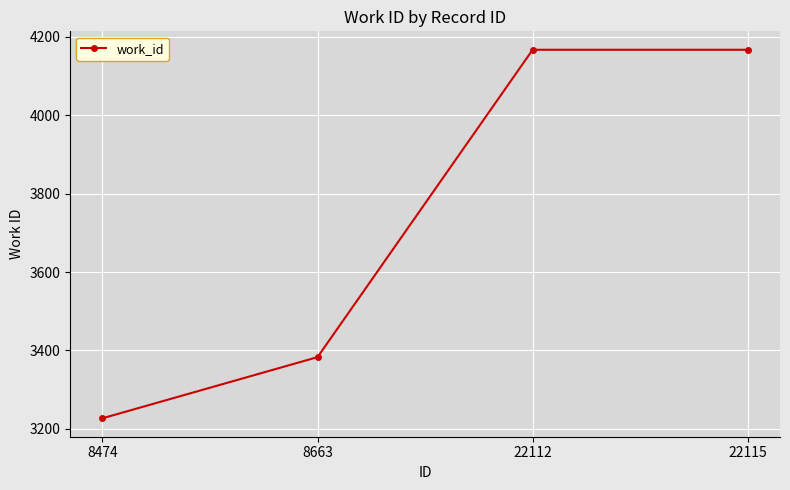

Which category has the lowest value across all series?

8474